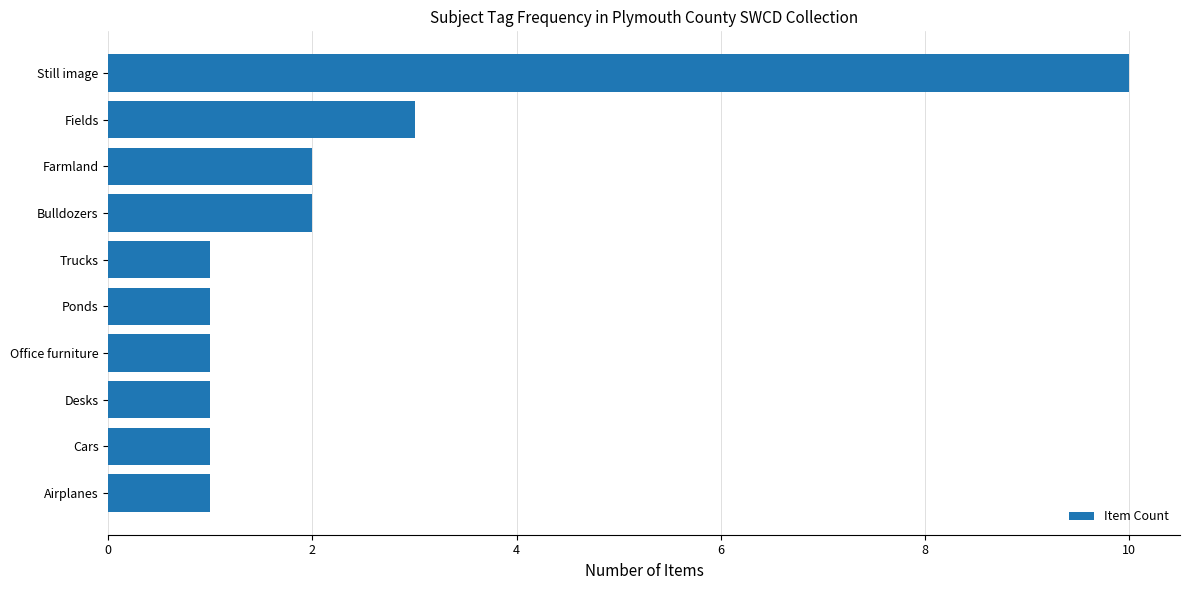

What is the change in value from Still image to Fields?

-7